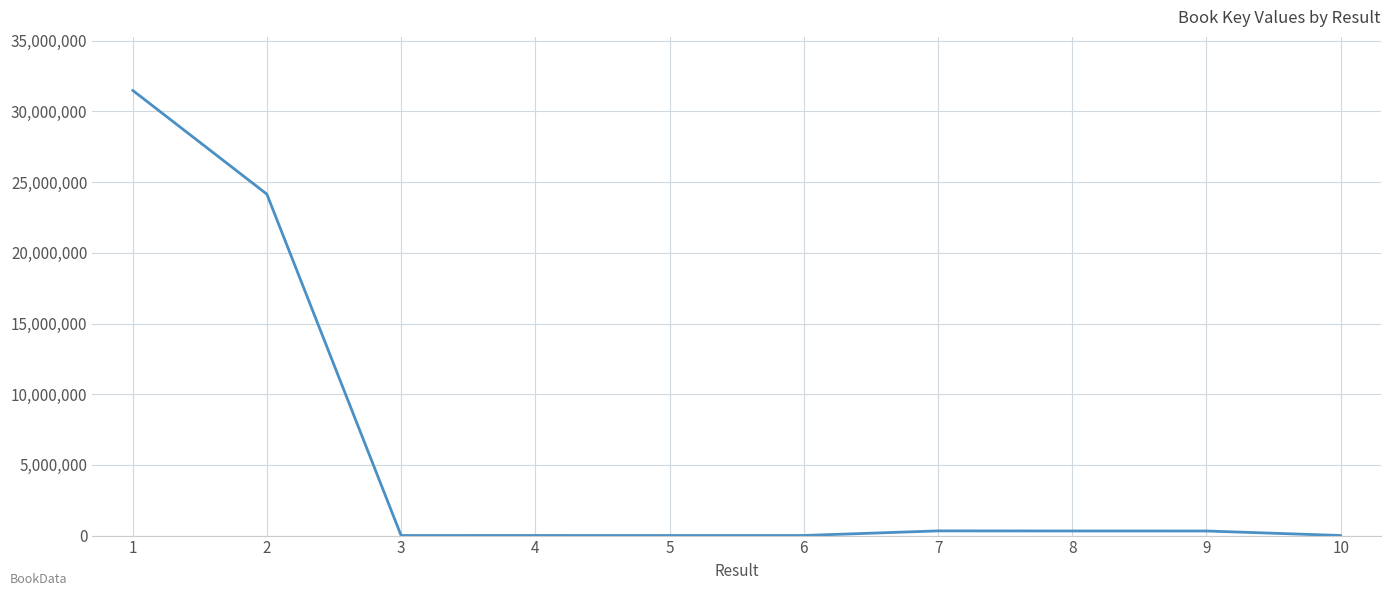

Is it true that the value at 2 is 41100254?

False